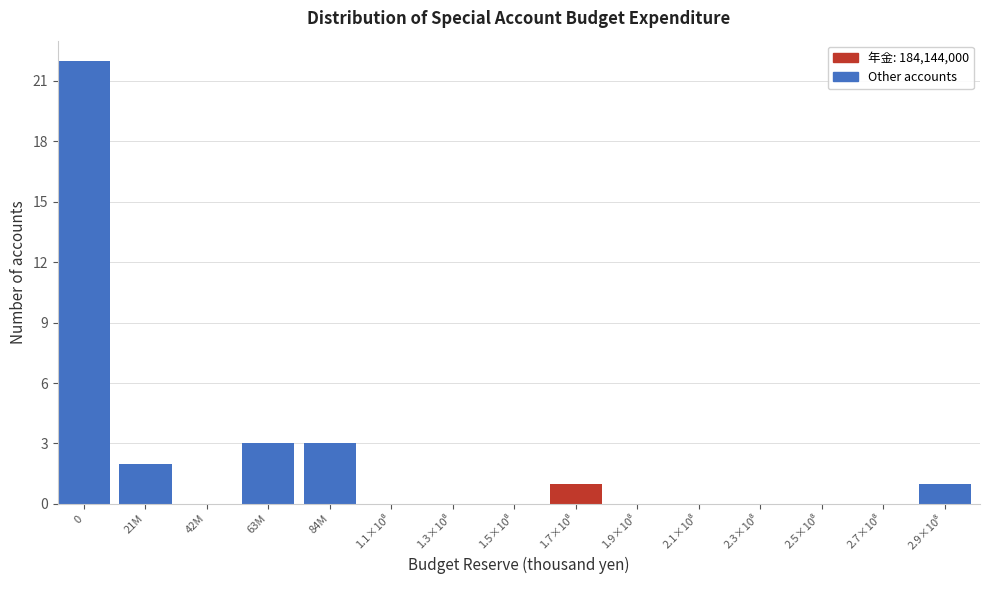

The chart shows a value of 3 at 63M. True or false?

True